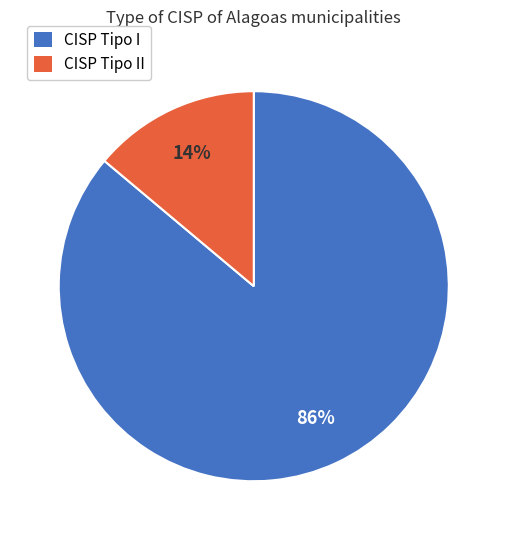

Is there a majority slice in this chart?

Yes